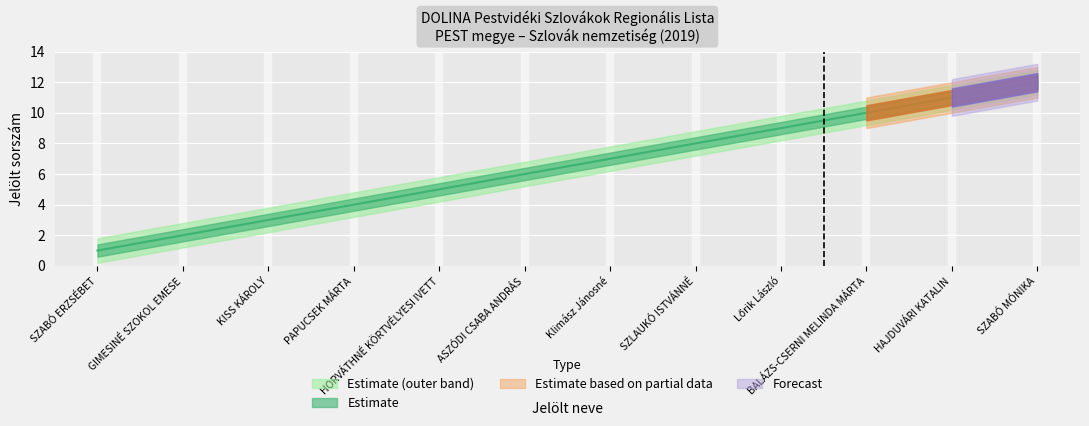

What is the value of the 9th point from the left?

9